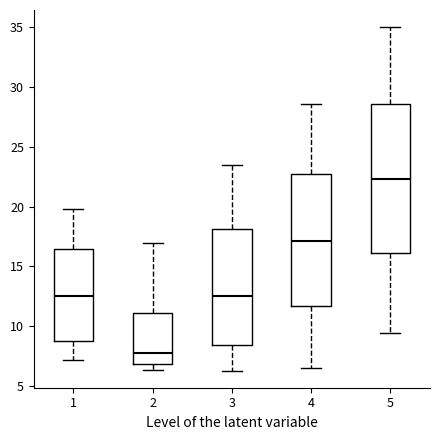

Comparing the boxes themselves (not the whiskers), which one is the tallest?

5